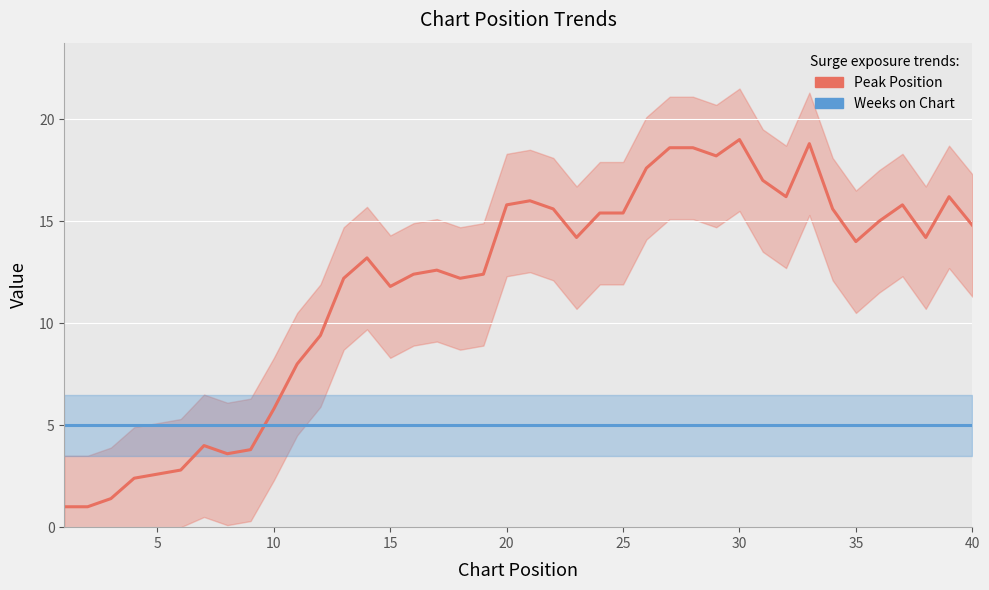

What are all the series names shown in the legend?

Peak Position, Weeks on Chart